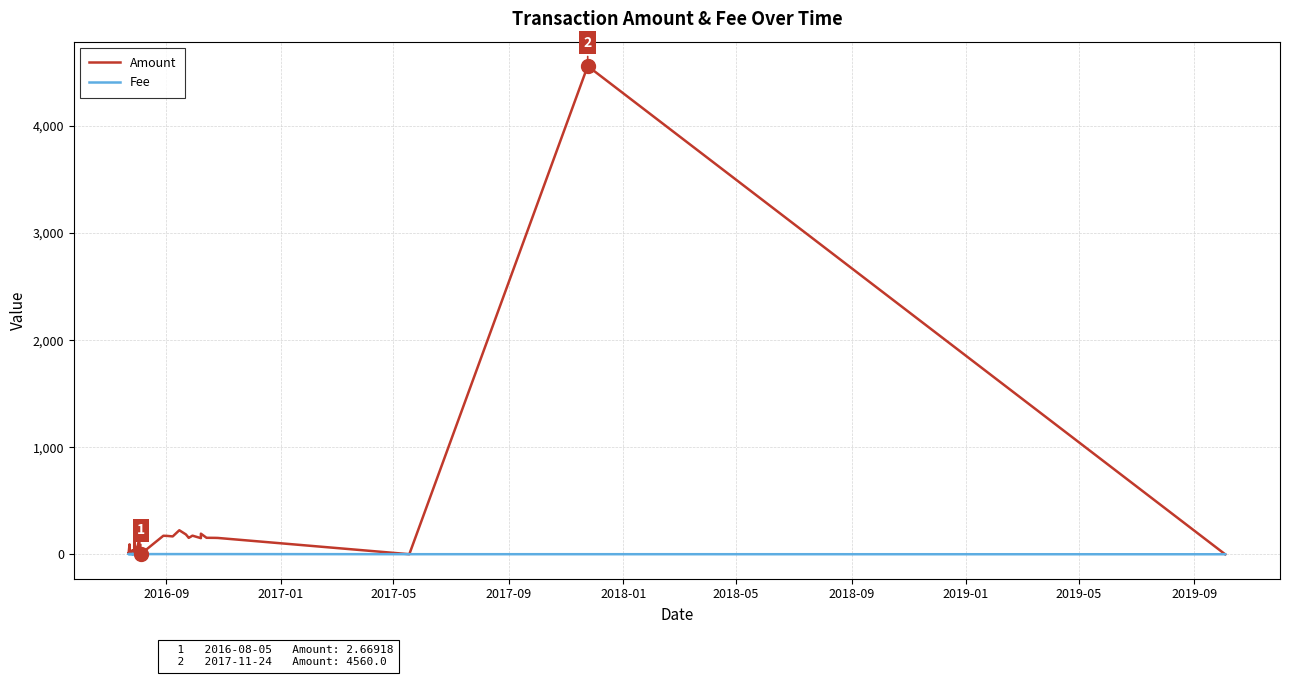

How many distinct data groups are displayed?

2